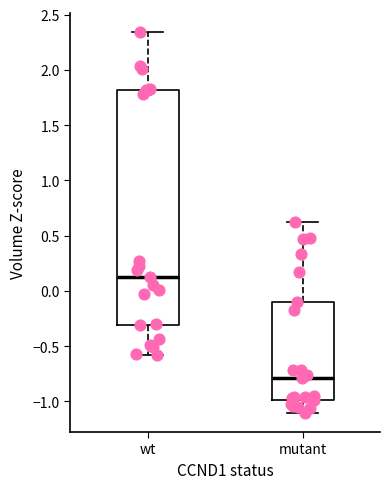

Where is the upper edge of the box for mutant on the y-axis? The values are not printed on the chart, so give them approximately, as read against the axis.

-0.10